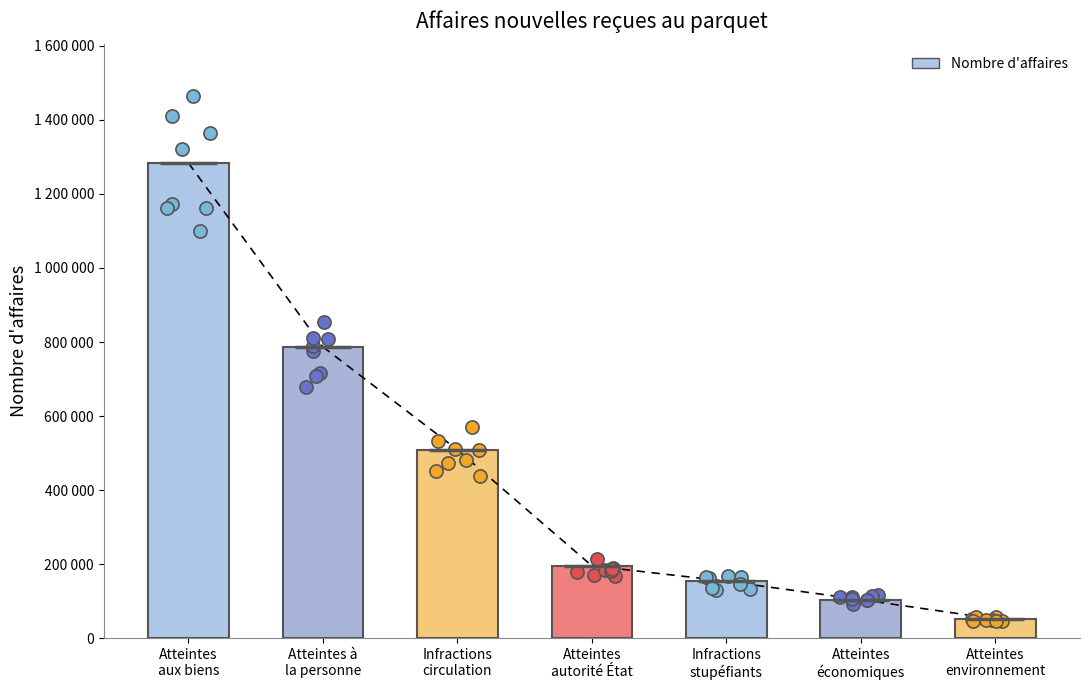

Approximately how many times larger is the value at Infractions
circulation compared to Atteintes à
la personne?

0.6